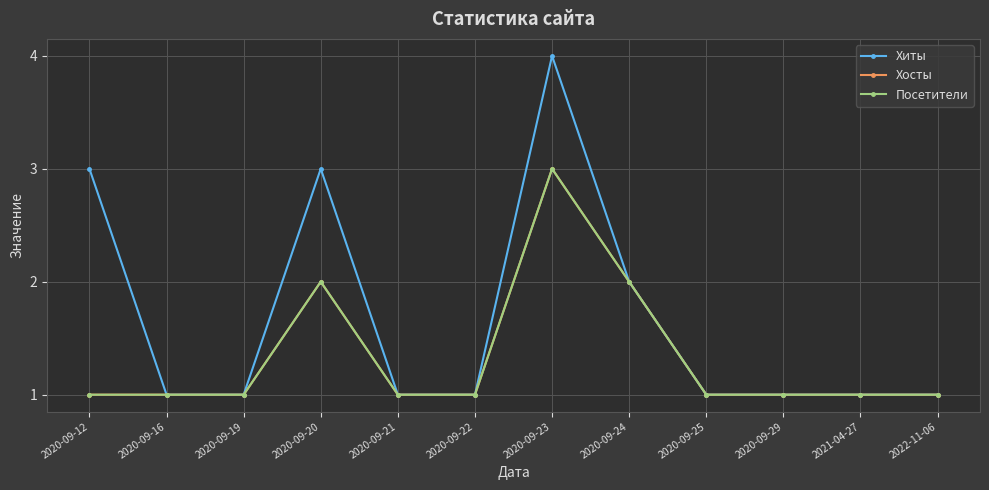

Reading left to right, transcribe all the data shown in this chart.

Хиты: 2020-09-12=3	2020-09-16=1	2020-09-19=1	2020-09-20=3	2020-09-21=1	2020-09-22=1	2020-09-23=4	2020-09-24=2	2020-09-25=1	2020-09-29=1	2021-04-27=1	2022-11-06=1
Хосты: 2020-09-12=1	2020-09-16=1	2020-09-19=1	2020-09-20=2	2020-09-21=1	2020-09-22=1	2020-09-23=3	2020-09-24=2	2020-09-25=1	2020-09-29=1	2021-04-27=1	2022-11-06=1
Посетители: 2020-09-12=1	2020-09-16=1	2020-09-19=1	2020-09-20=2	2020-09-21=1	2020-09-22=1	2020-09-23=3	2020-09-24=2	2020-09-25=1	2020-09-29=1	2021-04-27=1	2022-11-06=1